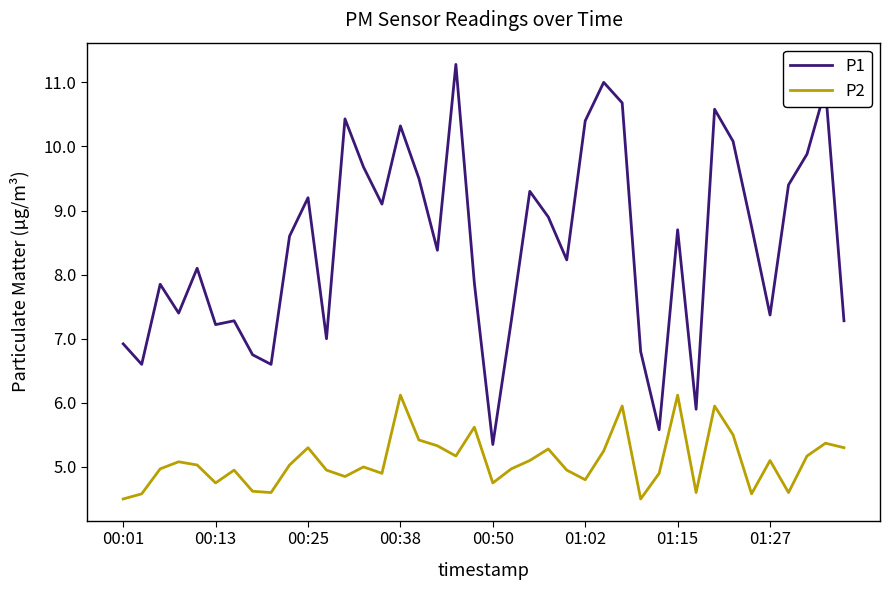

True or false: P1 and P2 cross at least once.

False